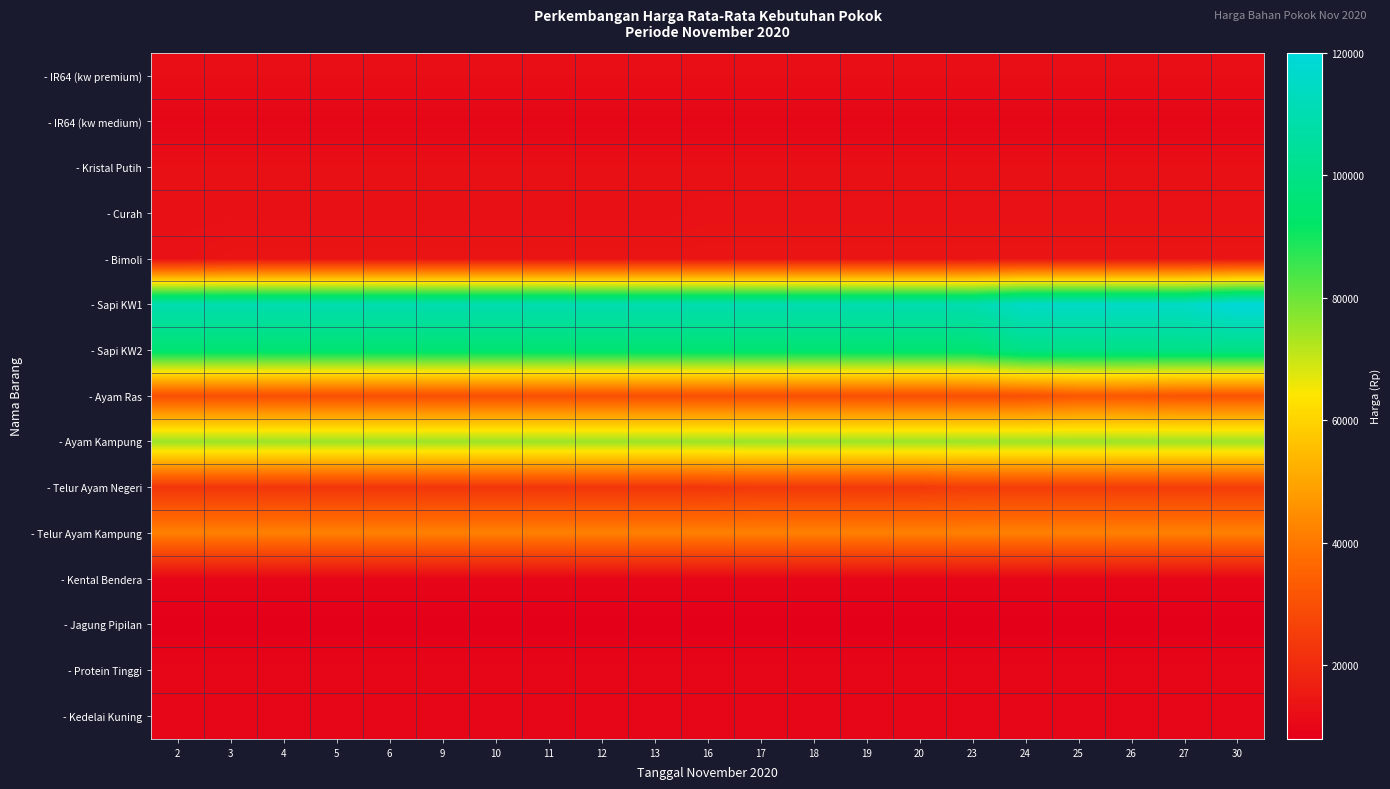

At how many categories does at least one series exceed 87555?

21